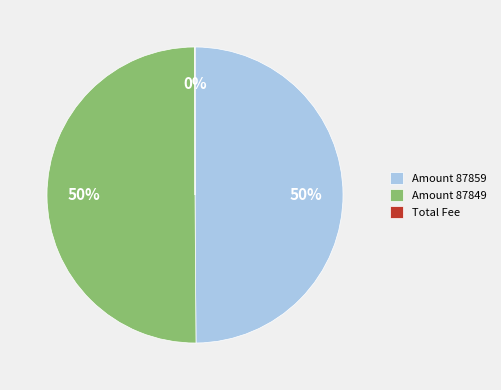

What is the ratio of the value at Amount 87859 to the value at Amount 87849?

1.0